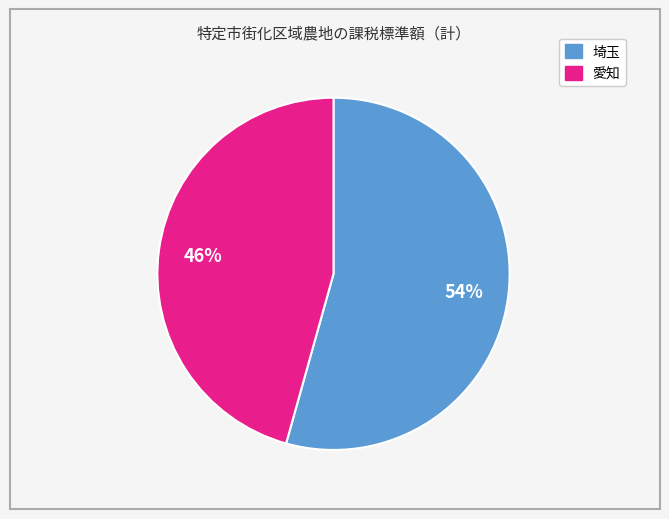

Count the number of slices in the pie.

2